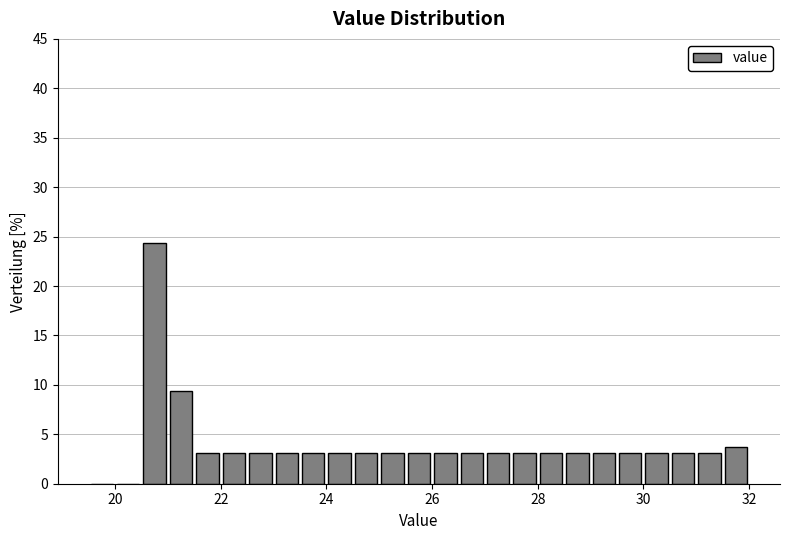

Around what value on the x-axis is the tallest bar? Give the approximate position of its centre, as read against the axis.

20.8